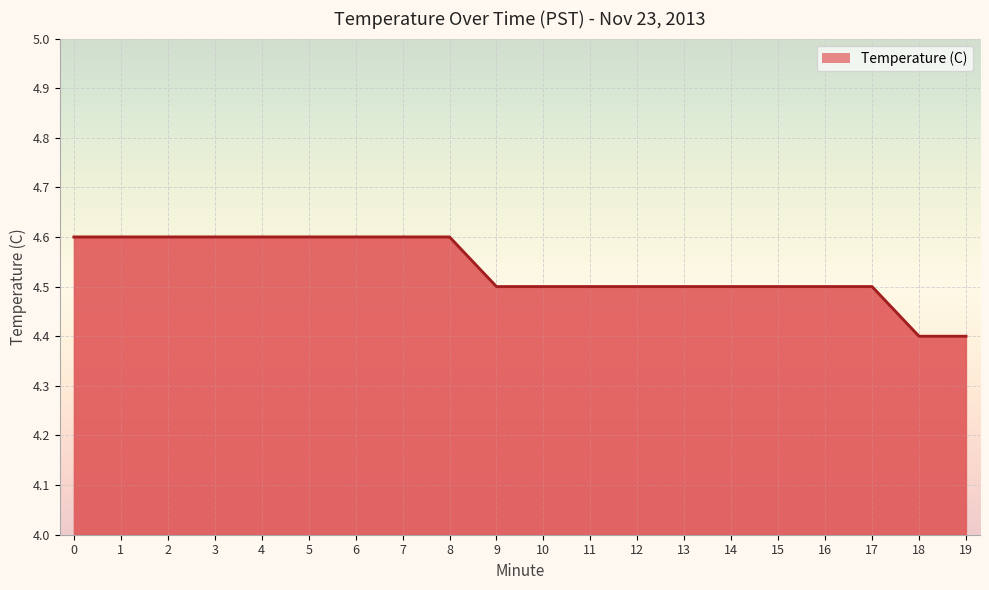

True or false: the data shows 4.4 at 18.

True